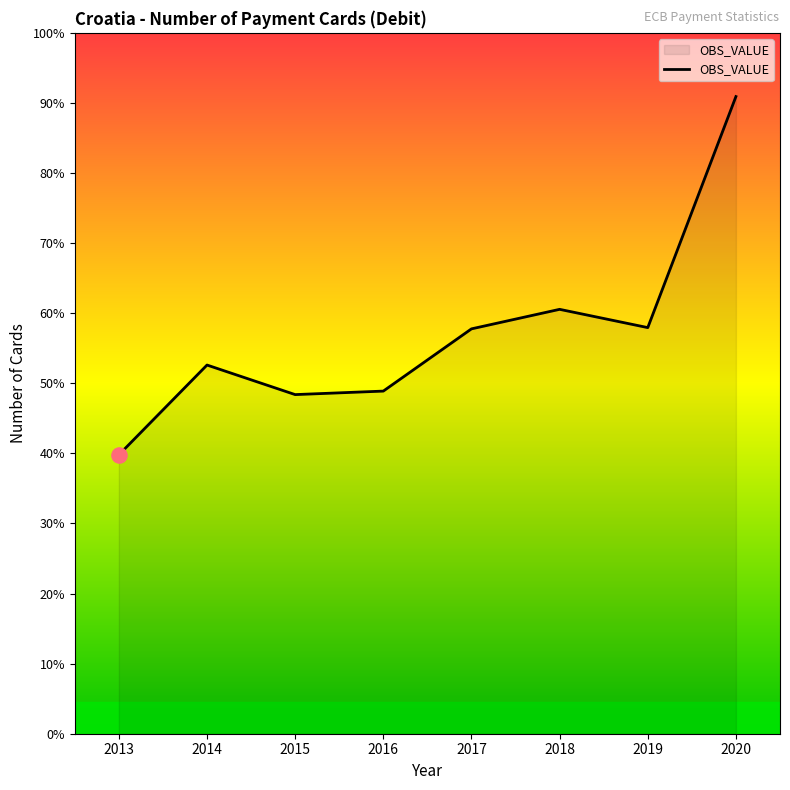

Approximately how many times larger is the value at 2017 compared to 2015?

1.2